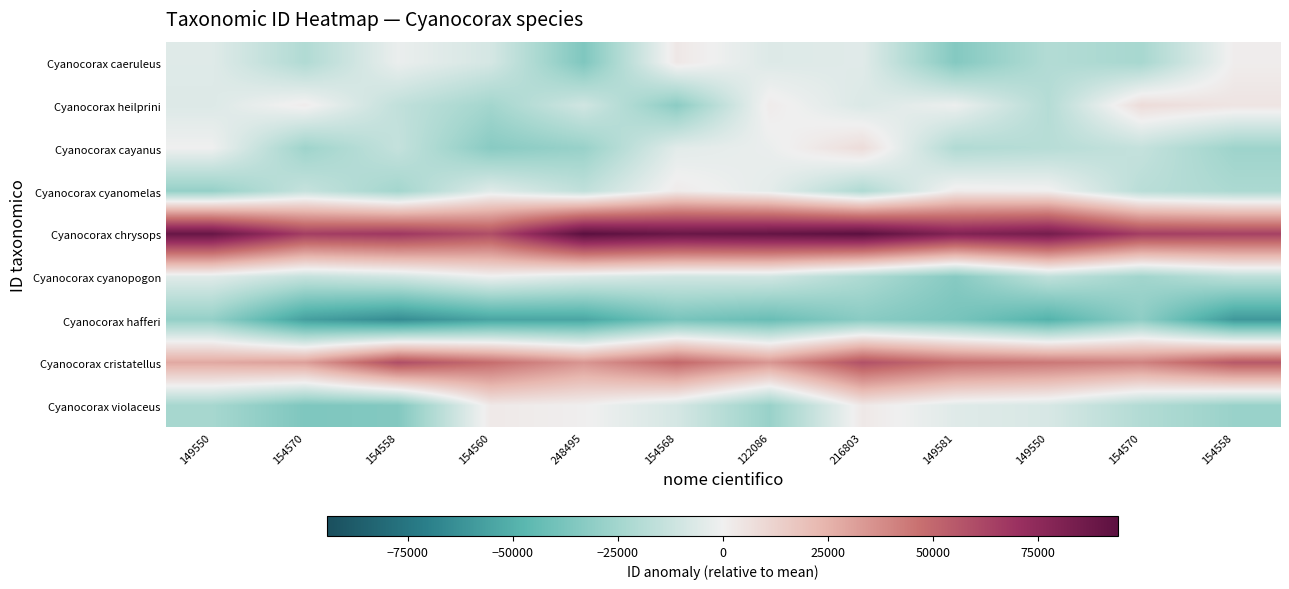

Reading left to right, extract all data points from this chart.

Cyanocorax caeruleus: 149550=-5461.3	154570=-20365.4	154558=-1696.5	154560=-8867.9	248495=-35697.6	154568=3508.7	122086=-6031.4	216803=-4922.7	149581=-34188.1	149550=-19853.6	154570=-23393.6	154558=1335.6
Cyanocorax heilprini: 149550=-6227.7	154570=1729.5	154558=-15143.7	154560=-24759.1	248495=-10198.9	154568=-32028.0	122086=1946.1	216803=-6770.4	149581=-1147.1	149550=-19097.4	154570=8309.7	154558=4859.1
Cyanocorax cayanus: 149550=-256.4	154570=-26221.1	154558=-14119.0	154560=-32930.2	248495=-28015.9	154568=-4496.8	122086=-1751.8	216803=8155.9	149581=-20386.0	149550=-18400.7	154570=-13992.9	154558=-26451.0
Cyanocorax cyanomelas: 149550=-29097.7	154570=-13717.4	154558=-24783.7	154560=-5083.5	248495=-15432.2	154568=2160.6	122086=-3729.1	216803=-20982.6	149581=2142.0	149550=919.0	154570=-17641.7	154558=-22051.9
Cyanocorax chrysops: 149550=89415.6	154570=65274.5	154558=67950.3	154560=59385.9	248495=94060.5	154568=88630.7	122086=90423.9	216803=93784.9	149581=79470.8	149550=84355.8	154570=65276.5	154558=64152.7
Cyanocorax cyanopogon: 149550=-5138.3	154570=-13914.4	154558=-9727.1	154560=-841.7	248495=-6636.6	154568=-10245.6	122086=-9995.3	216803=-21349.0	149581=-33497.8	149550=-15443.6	154570=-25323.9	154558=-16697.4
Cyanocorax hafferi: 149550=-29391.5	154570=-56945.1	154558=-64757.3	154560=-54834.7	248495=-54291.7	154568=-37908.8	122086=-42574.0	216803=-32483.1	149581=-37802.2	149550=-49274.7	154570=-31143.3	154558=-59923.7
Cyanocorax cristatellus: 149550=28376.6	154570=31371.7	154558=59496.7	154560=47910.5	248495=34539.7	154568=49652.7	122086=34141.2	216803=58338.5	149581=47211.3	149550=44314.1	154570=40777.6	154558=55401.1
Cyanocorax violaceus: 149550=-23762.3	154570=-35957.0	154558=-34606.7	154560=2929.3	248495=557.7	154568=-8732.9	122086=-28029.8	216803=3253.0	149581=-5217.0	149550=-7968.6	154570=-19868.2	154558=-27746.4